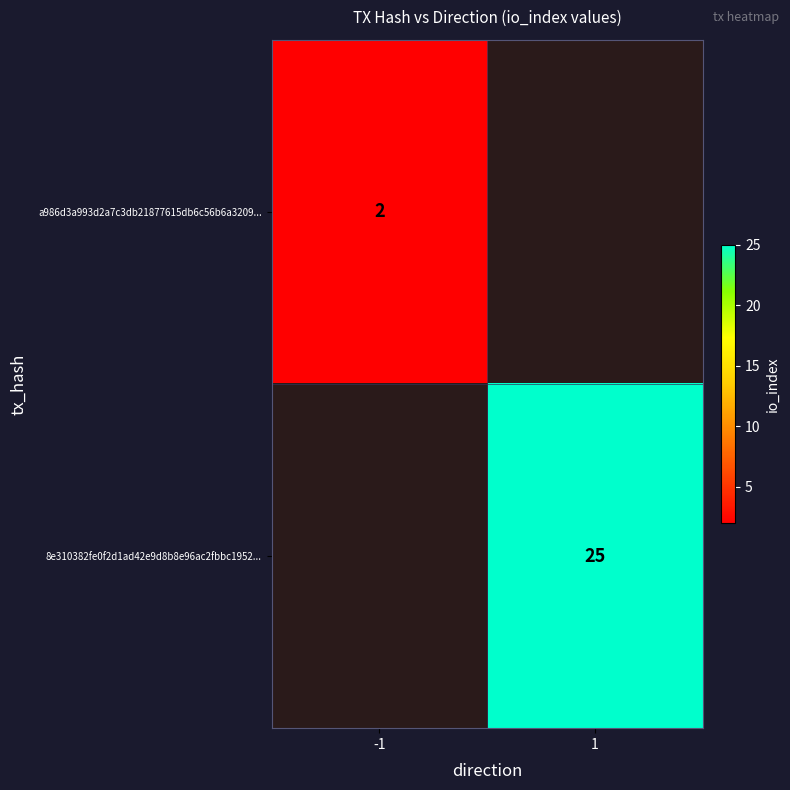

The a986d3a993d2a7c3db21877615db6c56b6a3209... series shows 1 at -1. True or false?

False